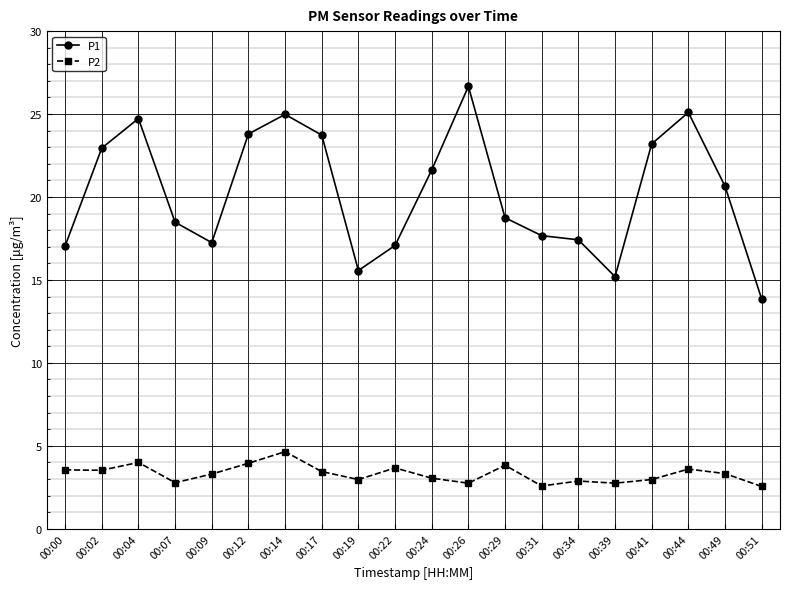

Which series has the widest spread of values?

P1